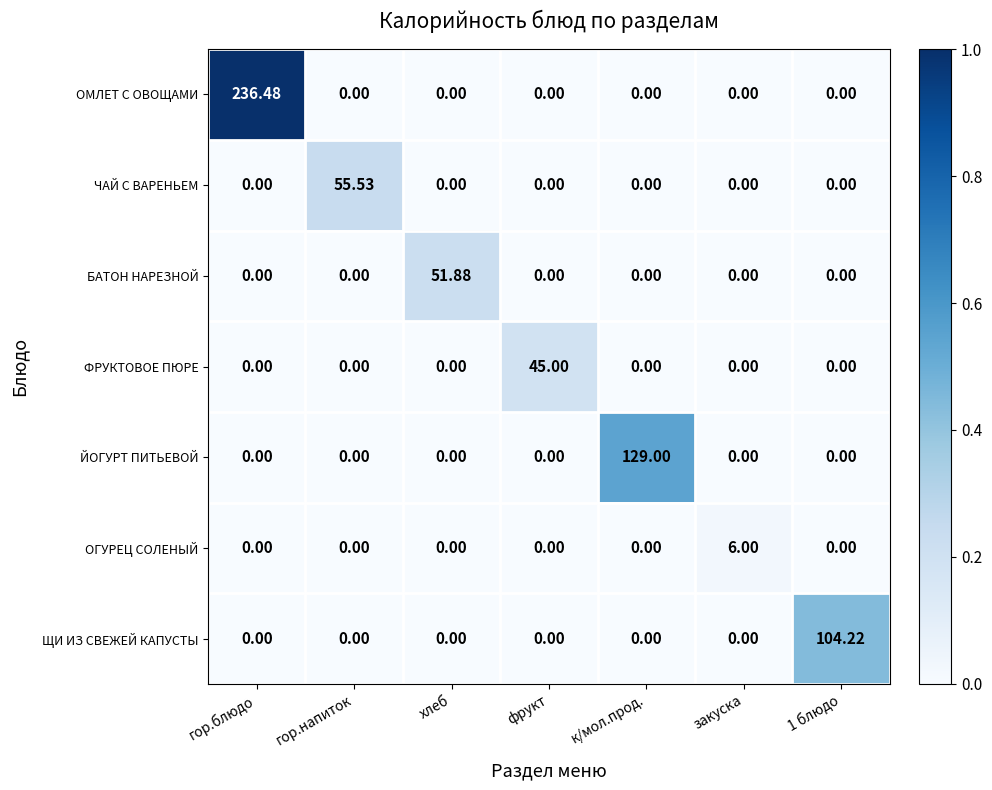

Which label corresponds to the largest value in the chart?

гор.блюдо